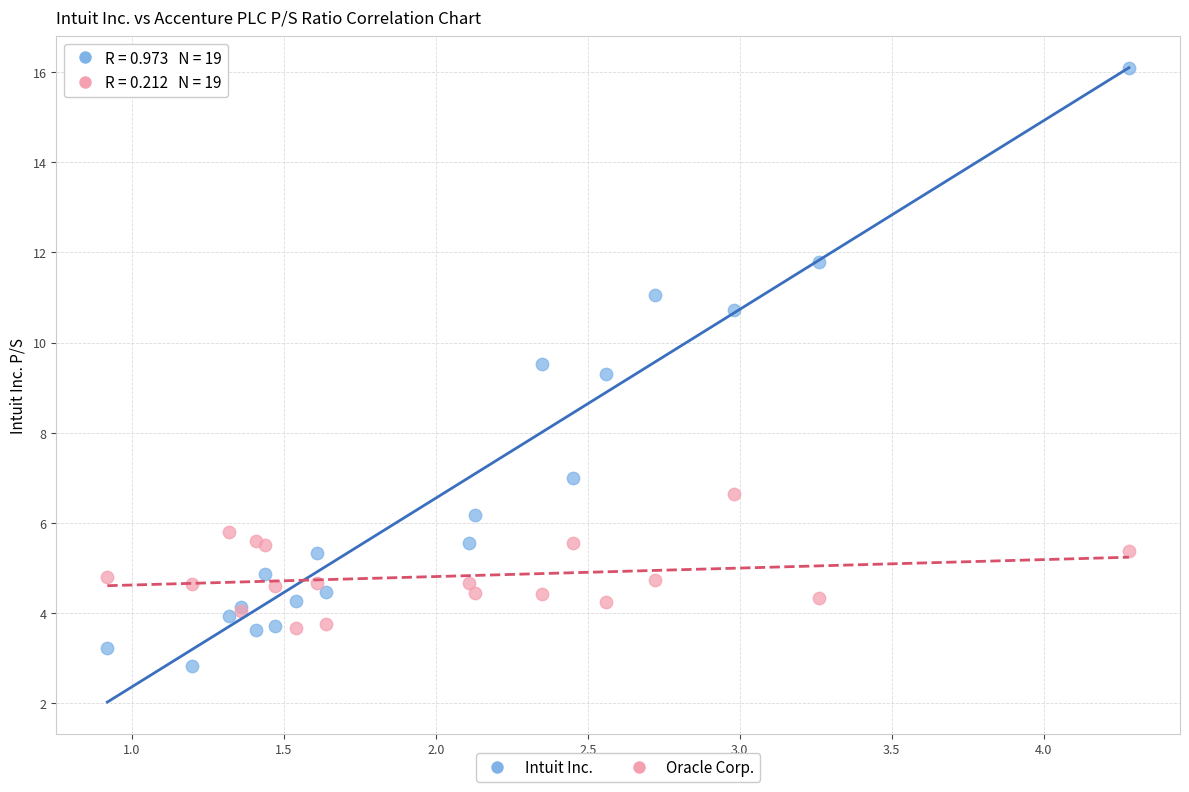

In the Intuit Inc. series, what Y value is closest to 9?

9.3